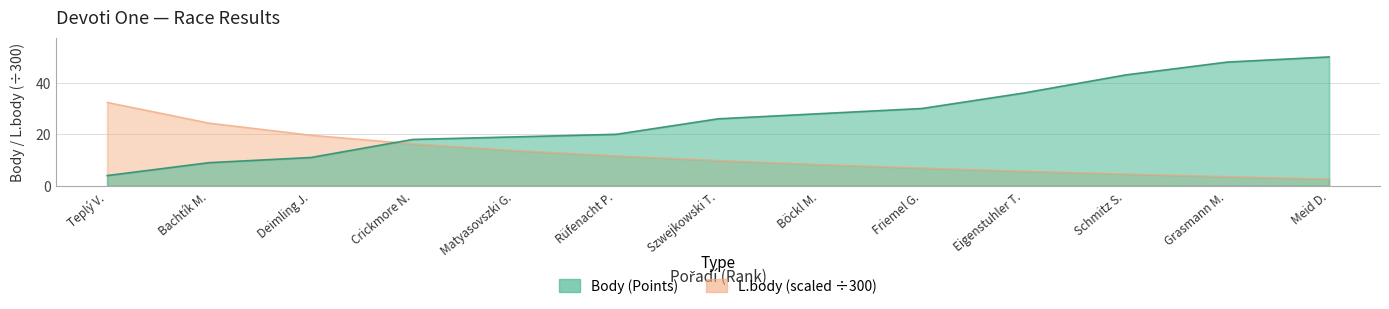

True or false: L.body and Body intersect in this chart.

True